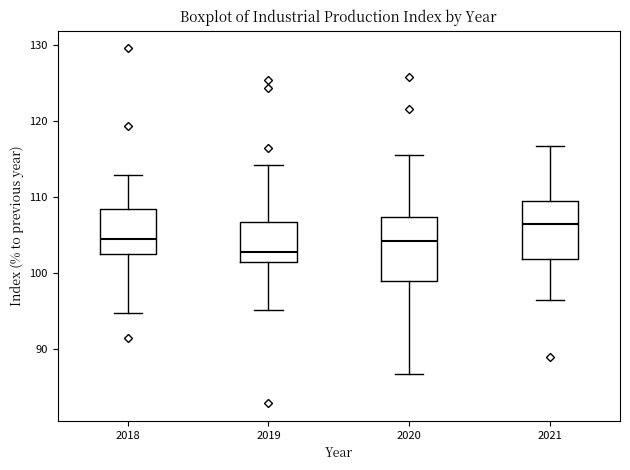

Where does the lower whisker of the box at x = 2019 end on the y-axis? The values are not printed on the chart, so give them approximately, as read against the axis.

95